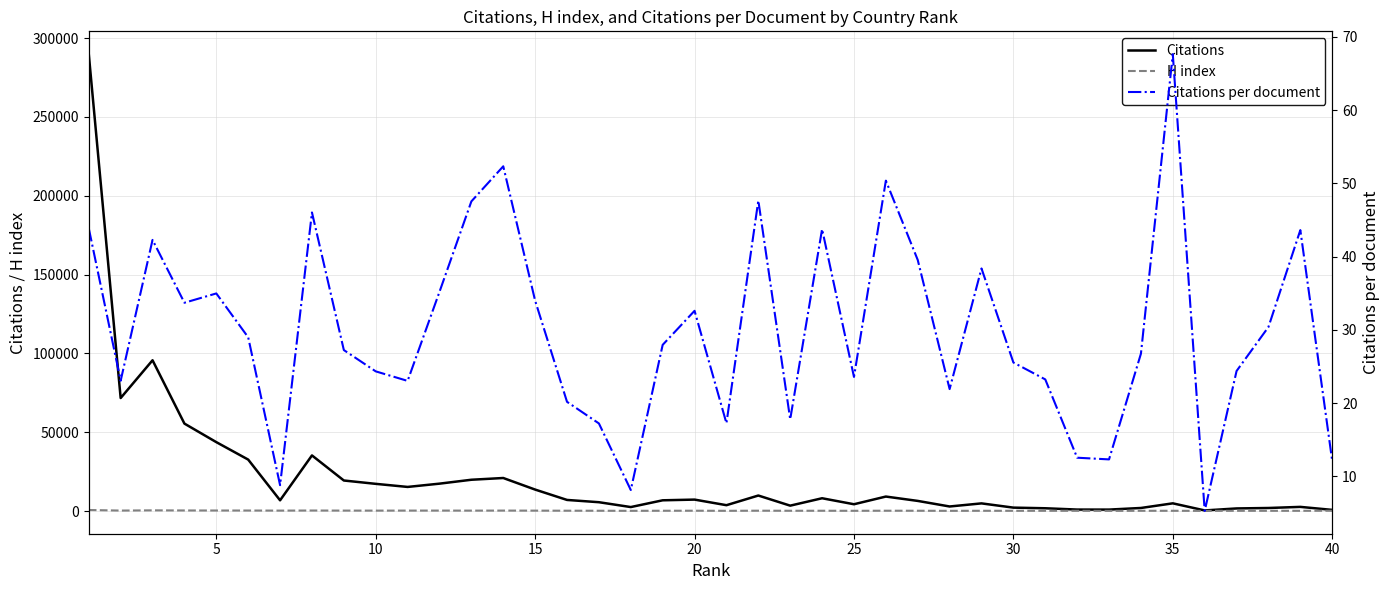

Is it true that H index equals 243.7 at 23?

False